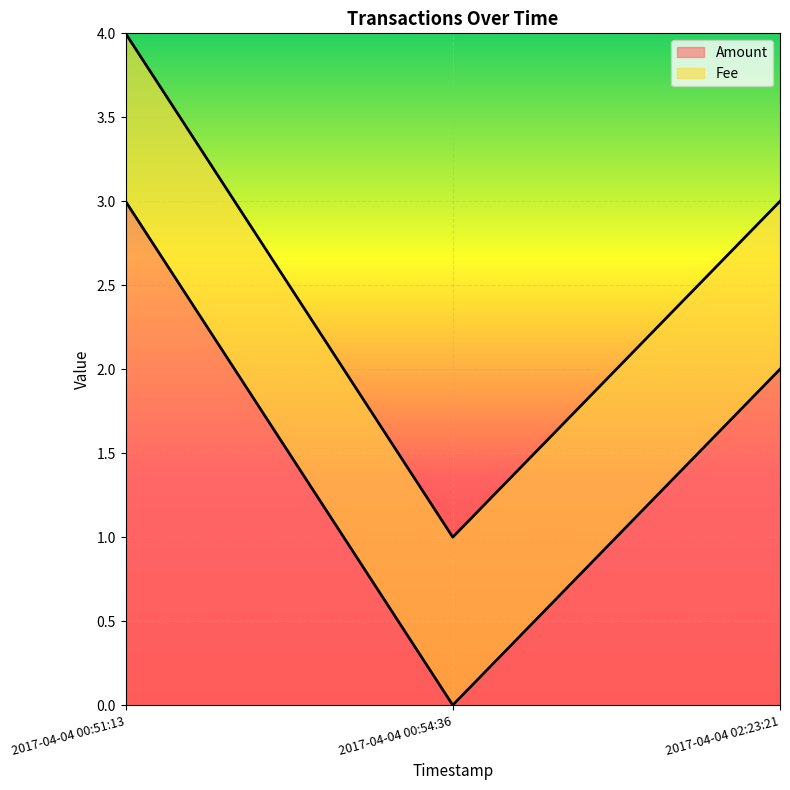

How many series are shown in this chart?

2